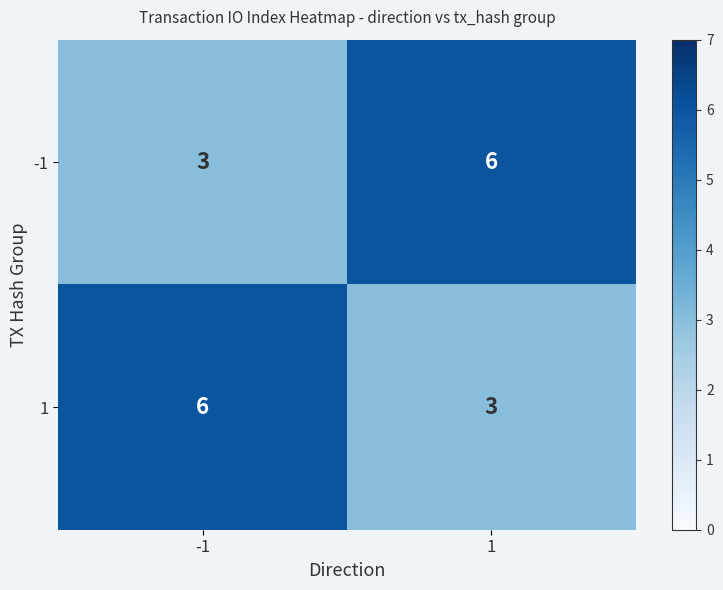

How many data points does each series have?

2